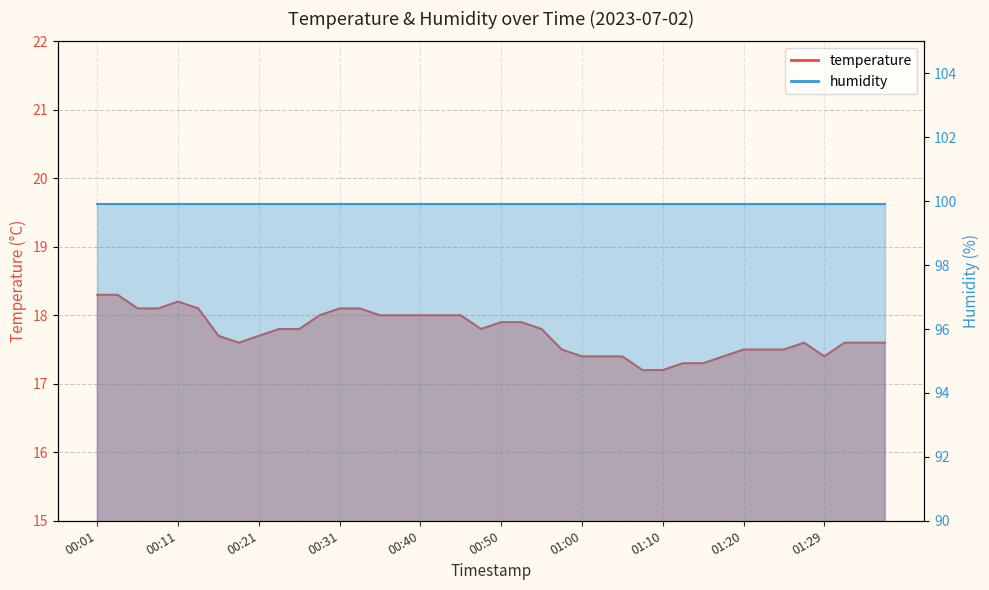

At which category does the chart reach its peak across all series?

00:01